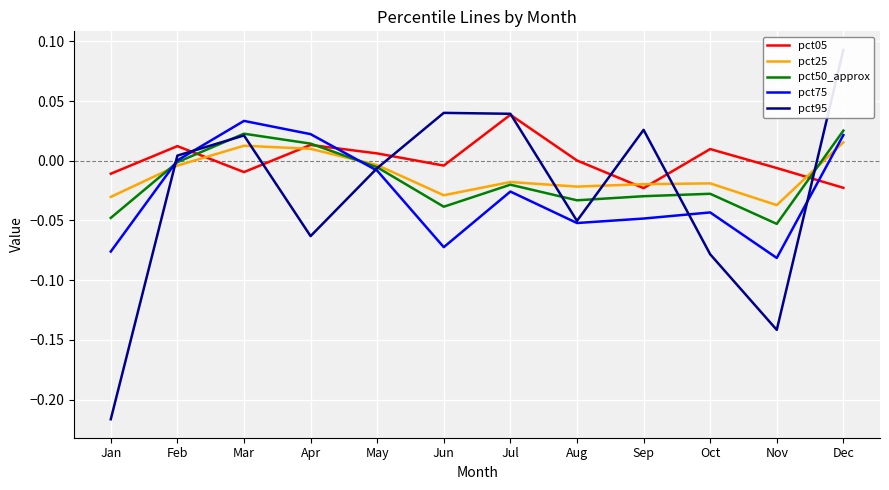

True or false: pct25 and pct95 intersect in this chart.

True